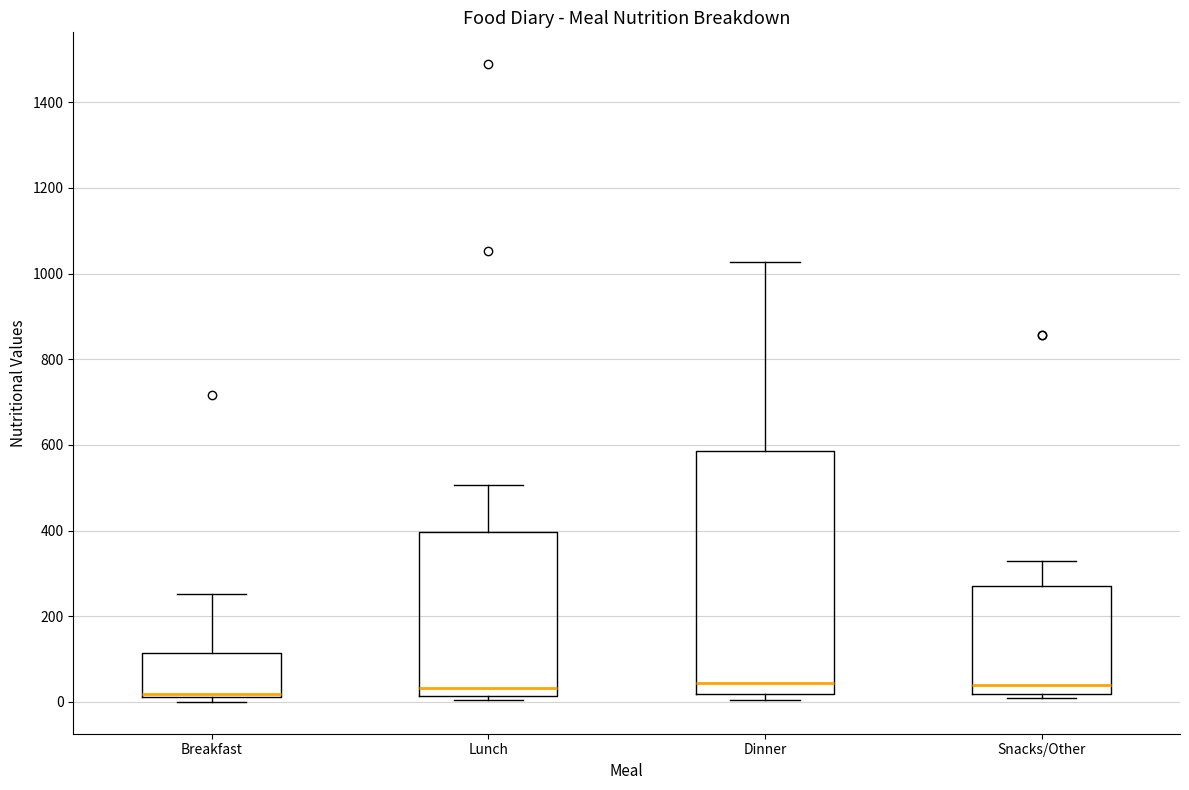

Comparing the boxes themselves (not the whiskers), which one is the tallest?

Dinner